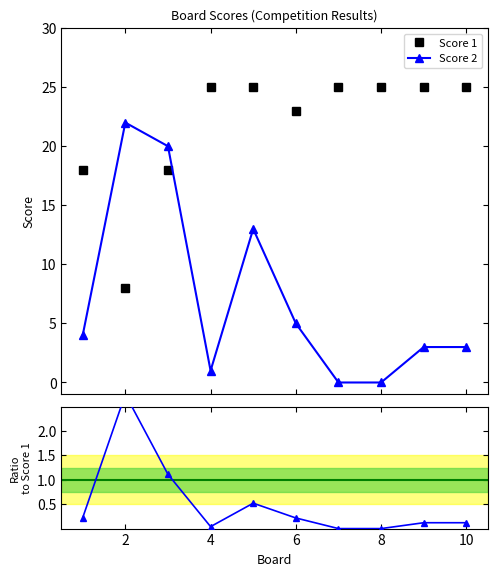

Which has a higher value, 9 or 7?

9